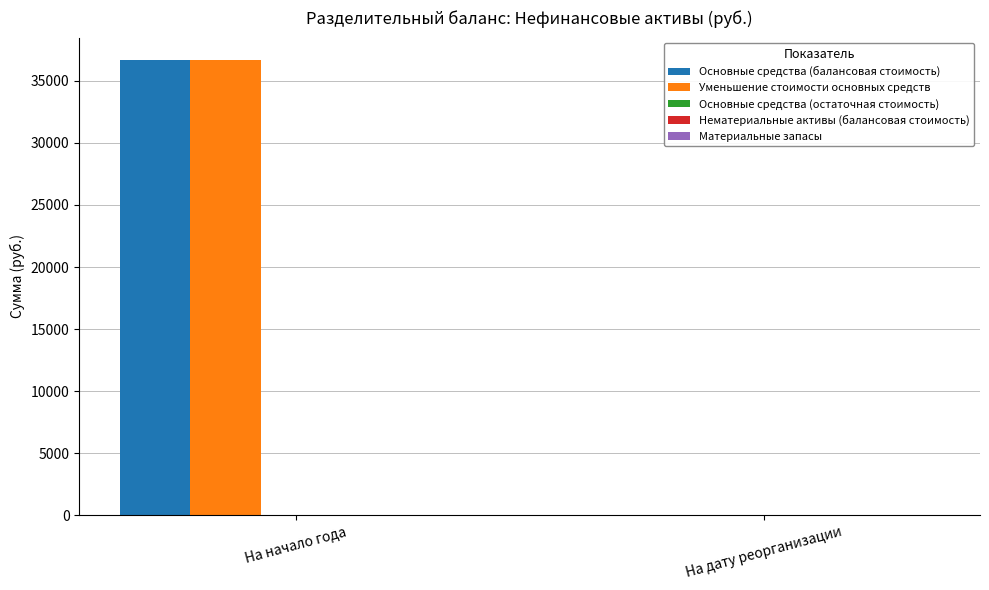

Is the value of Уменьшение стоимости основных средств at На дату реорганизации greater than the value of Основные средства (балансовая стоимость) at На начало года?

No